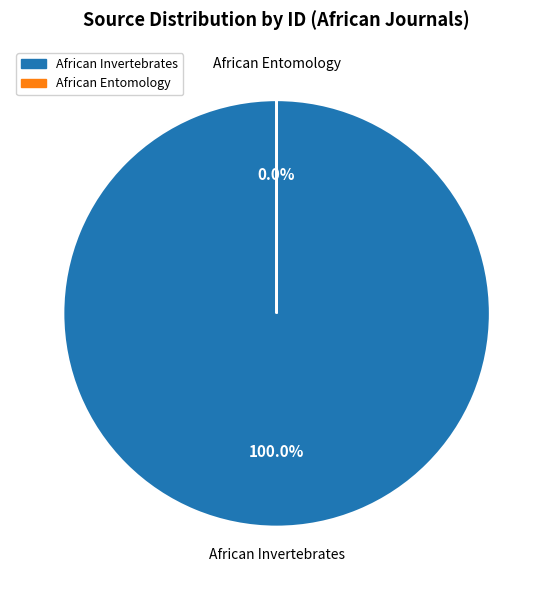

Does African Entomology account for over 50% of the chart?

No